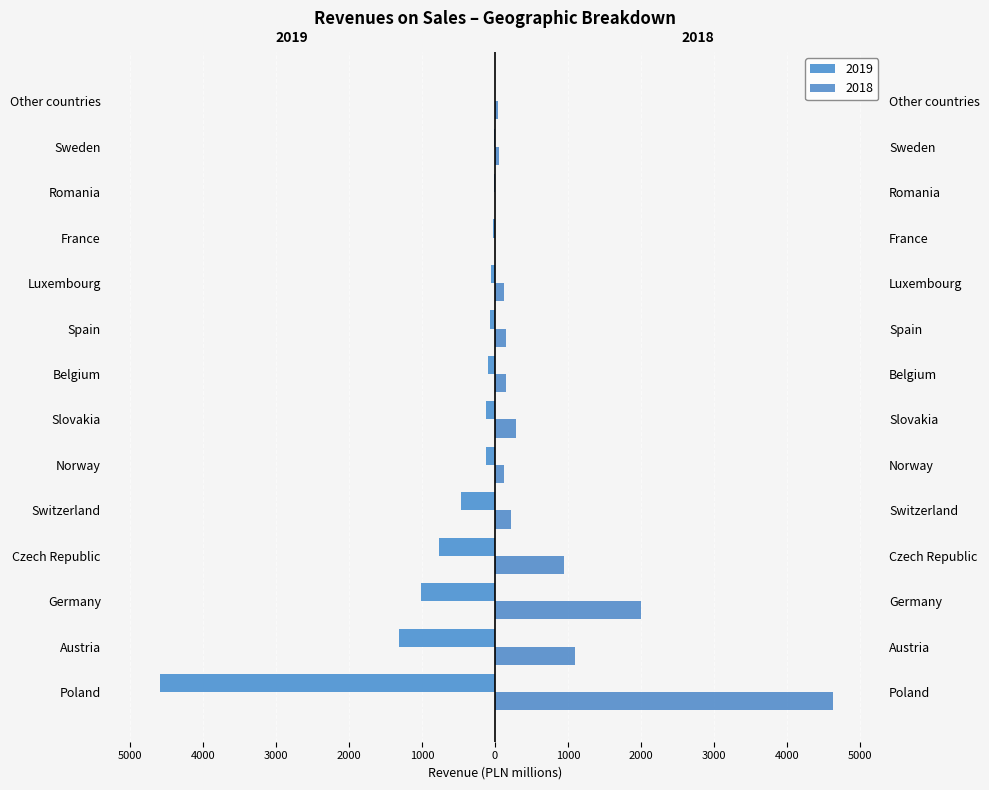

What is the total value across all series at Germany?

990.4